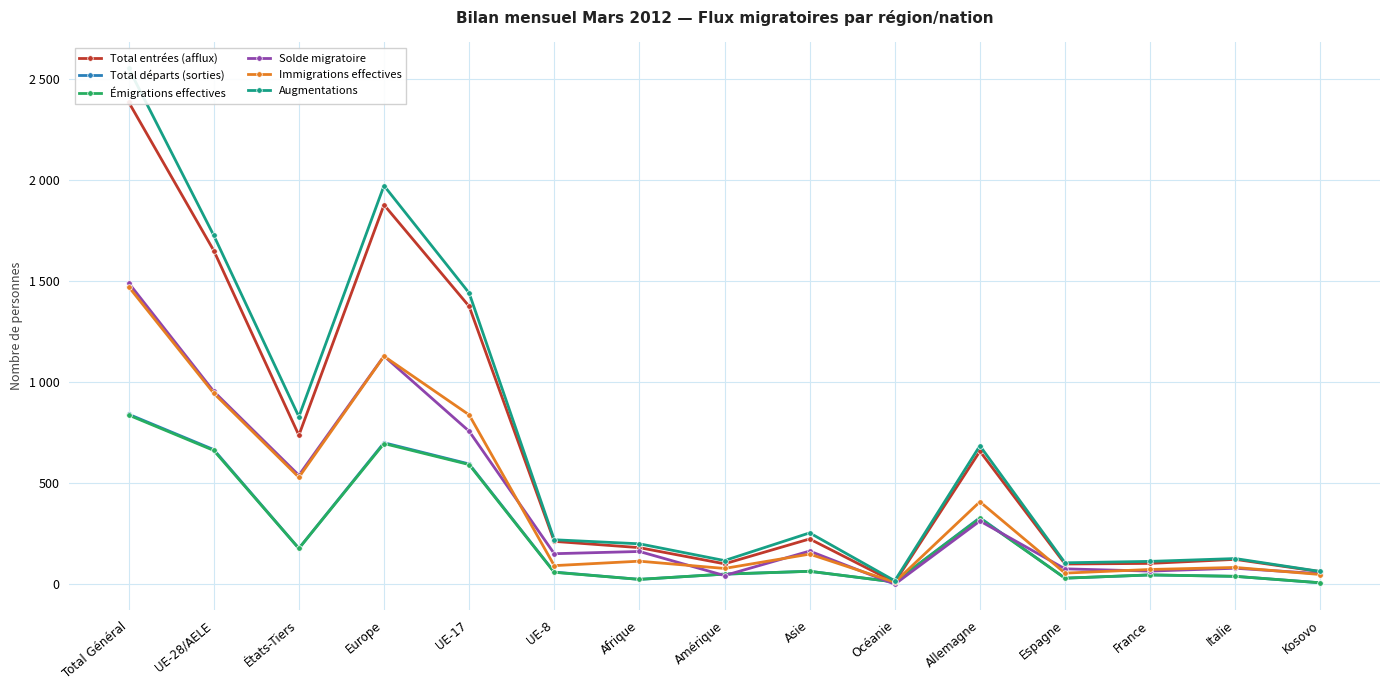

What are all the series names shown in the legend?

Total entrées (afflux), Total départs (sorties), Émigrations effectives, Solde migratoire, Immigrations effectives, Augmentations